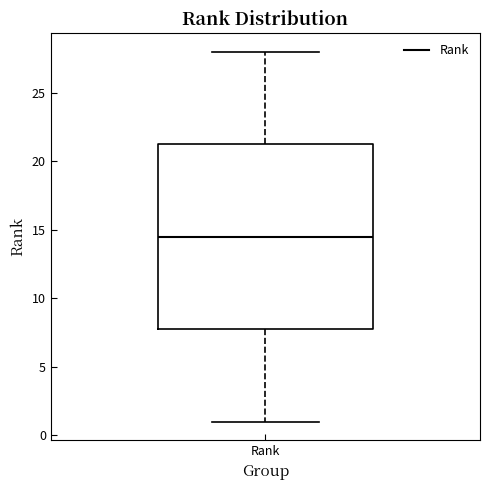

Transcribe this box plot: give where the median line is, the range the box spans, and where the two whiskers end, as read against the y-axis. The values are not printed on the chart, so give them approximately, as read against the axis.

median 14.5, box 8.0 to 21.5, whiskers 1.0 to 28.0